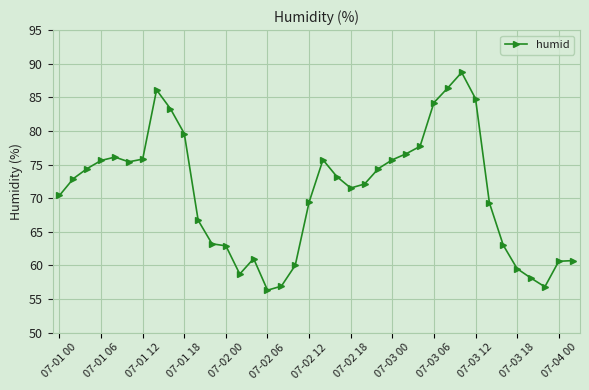

What is the average value?

70.9